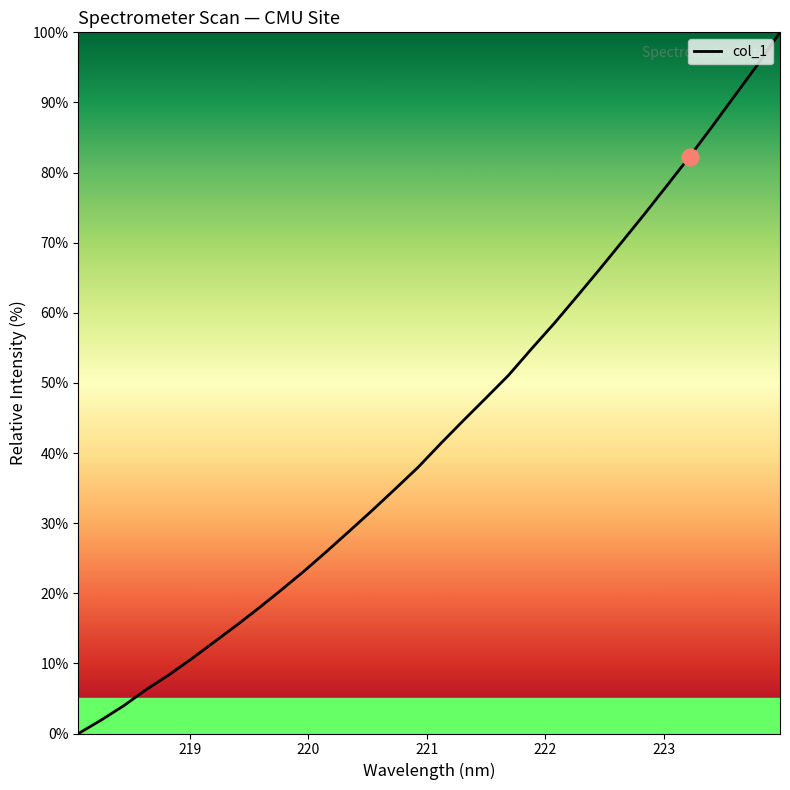

What is the difference between the maximum and minimum values?

100.0